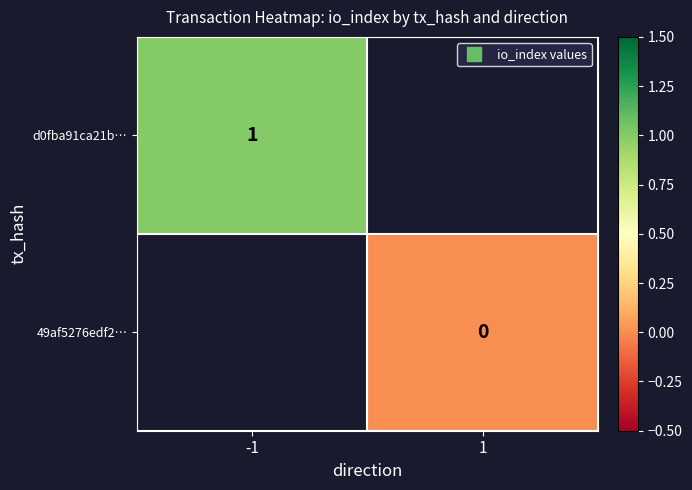

The d0fba91ca21b… series shows 0.4 at -1. True or false?

False